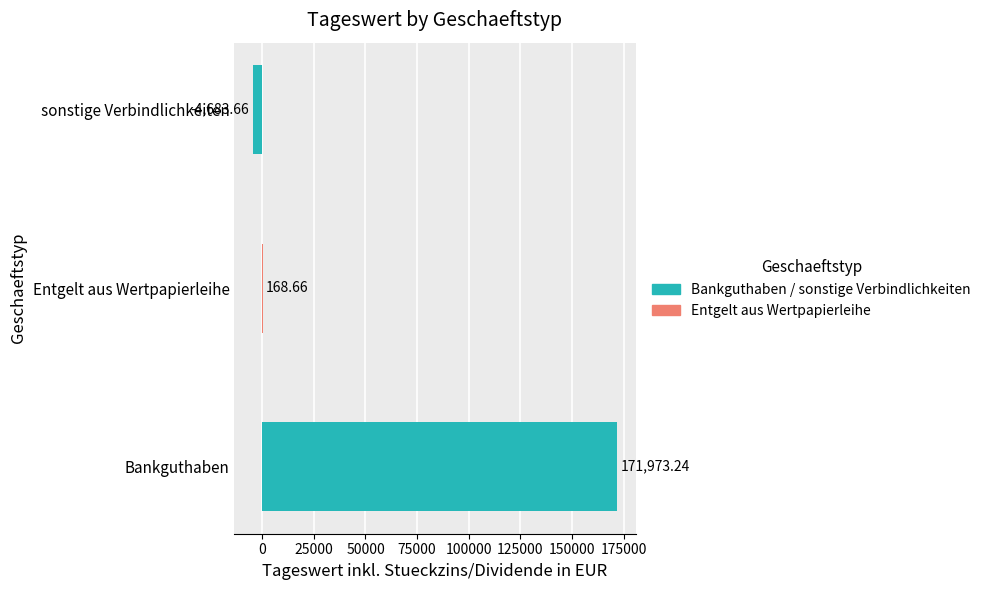

What is the change in value from Bankguthaben to Entgelt aus Wertpapierleihe?

-171804.6